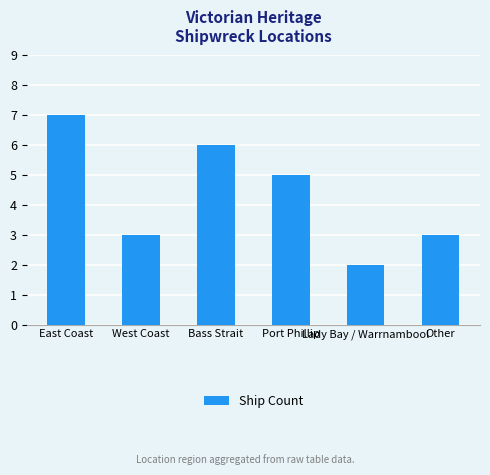

How many bars are there in total?

6